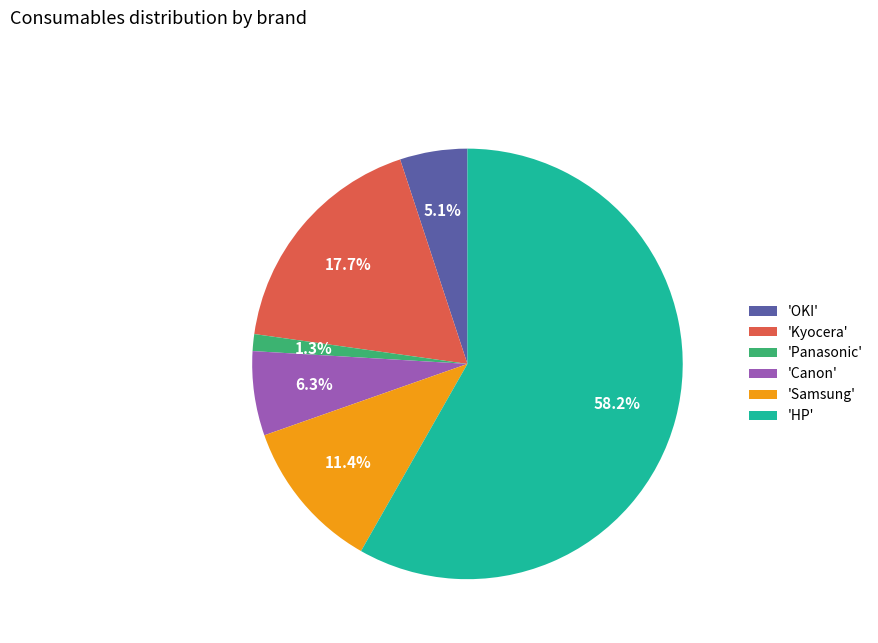

Between 'OKI' and 'HP', which is larger?

'HP'